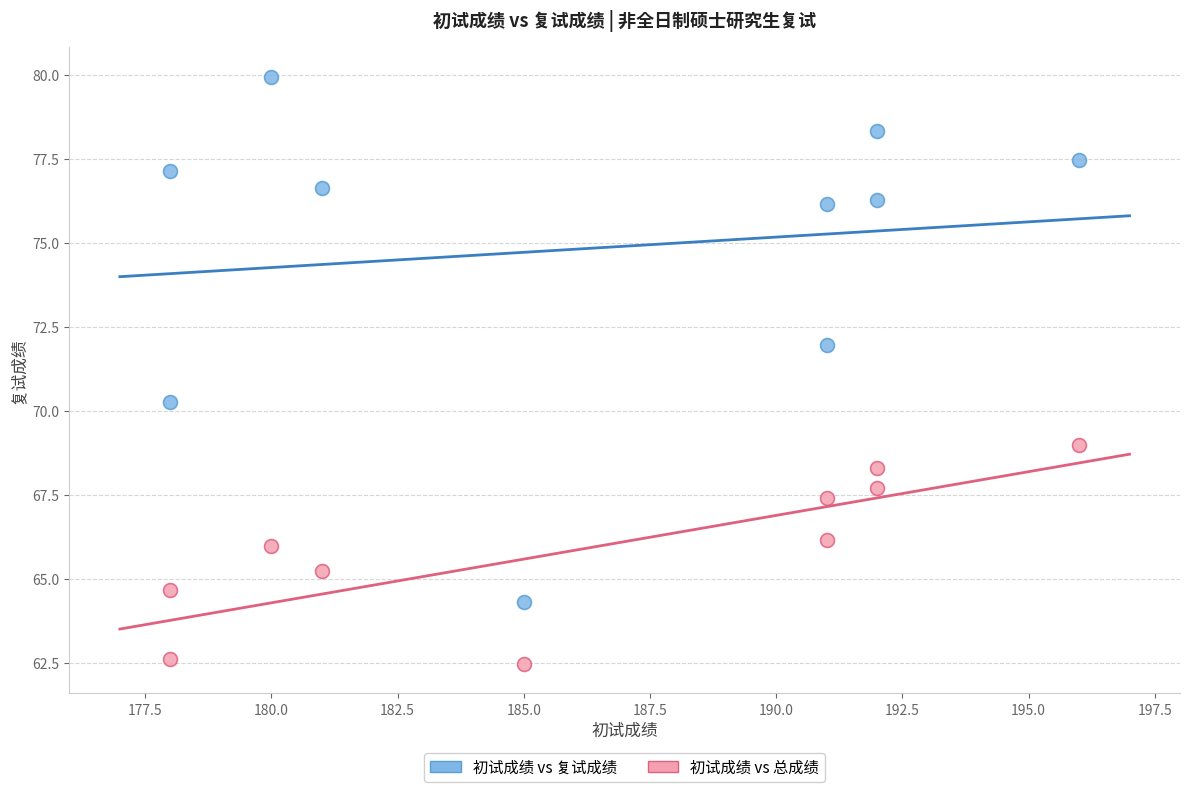

Across all series, what Y value is closest to 71?

70.3